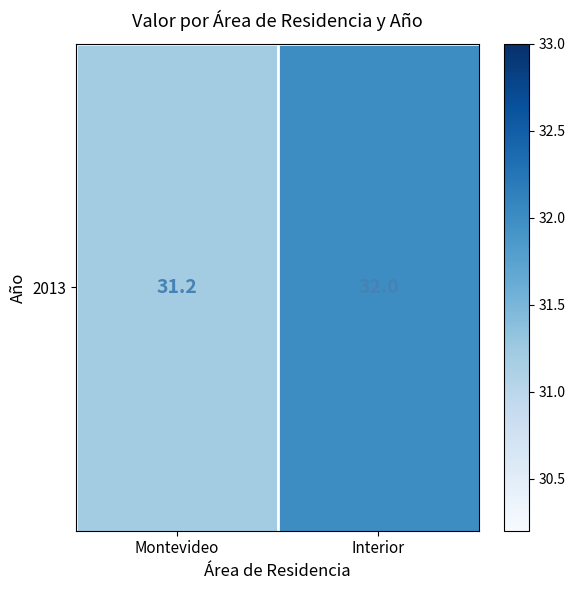

At which category does the chart reach its minimum across all series?

Montevideo